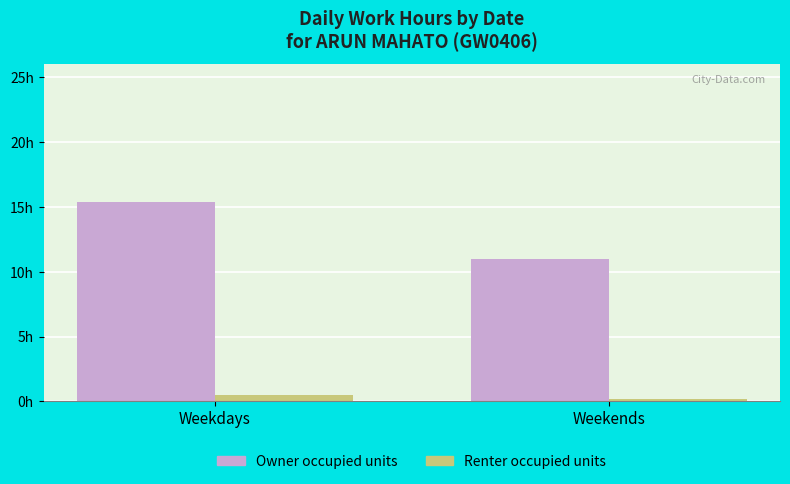

Rank the categories by Owner occupied units value from highest to lowest.

Weekdays, Weekends